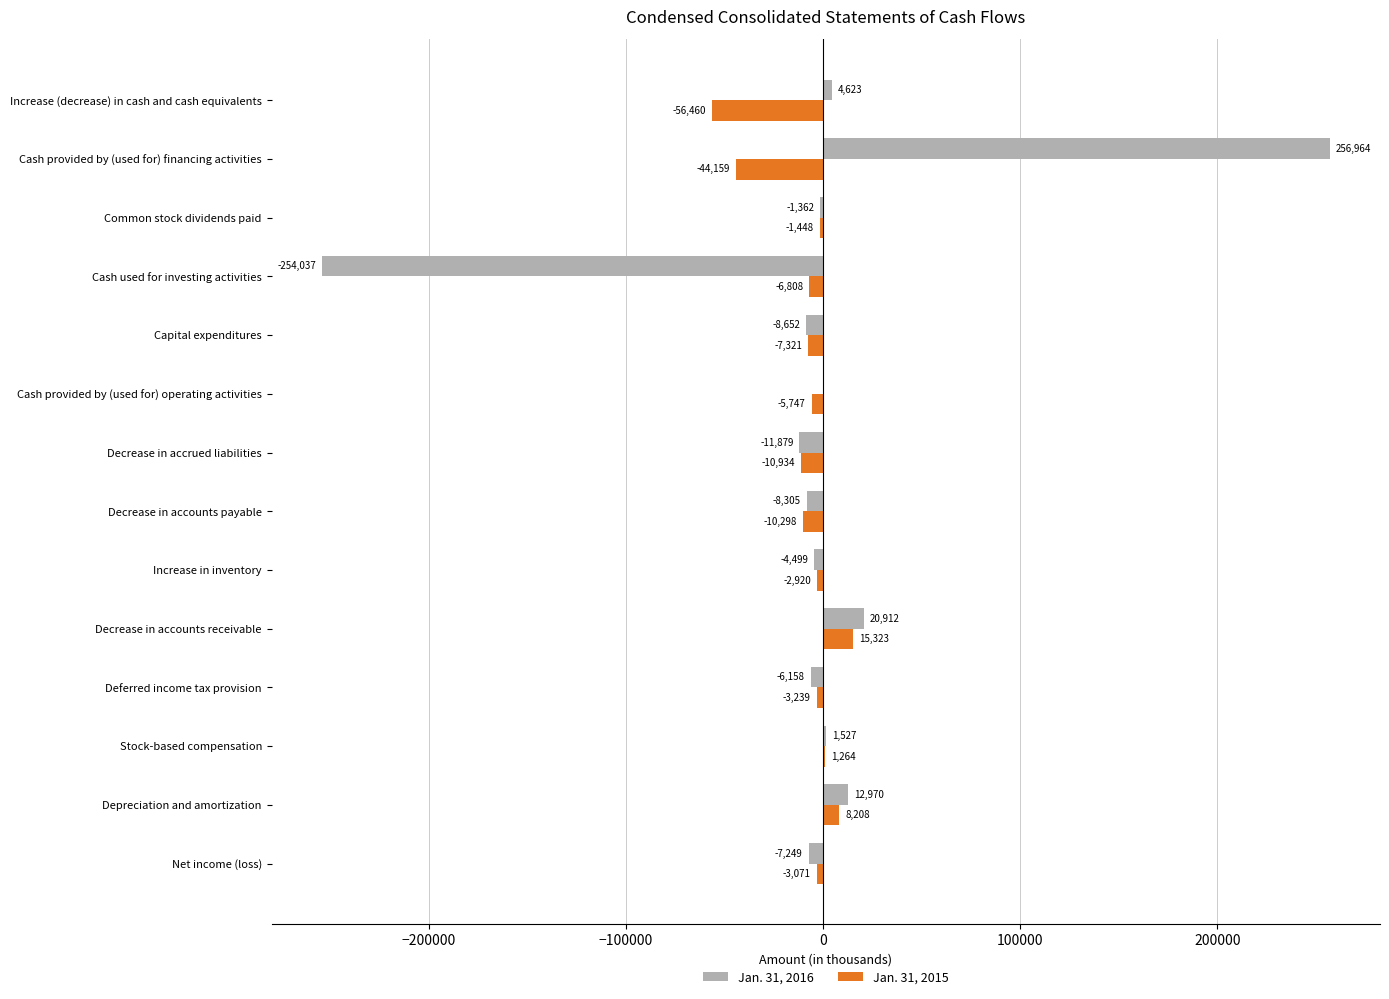

How many data points in Jan. 31, 2015 are above -3239?

6